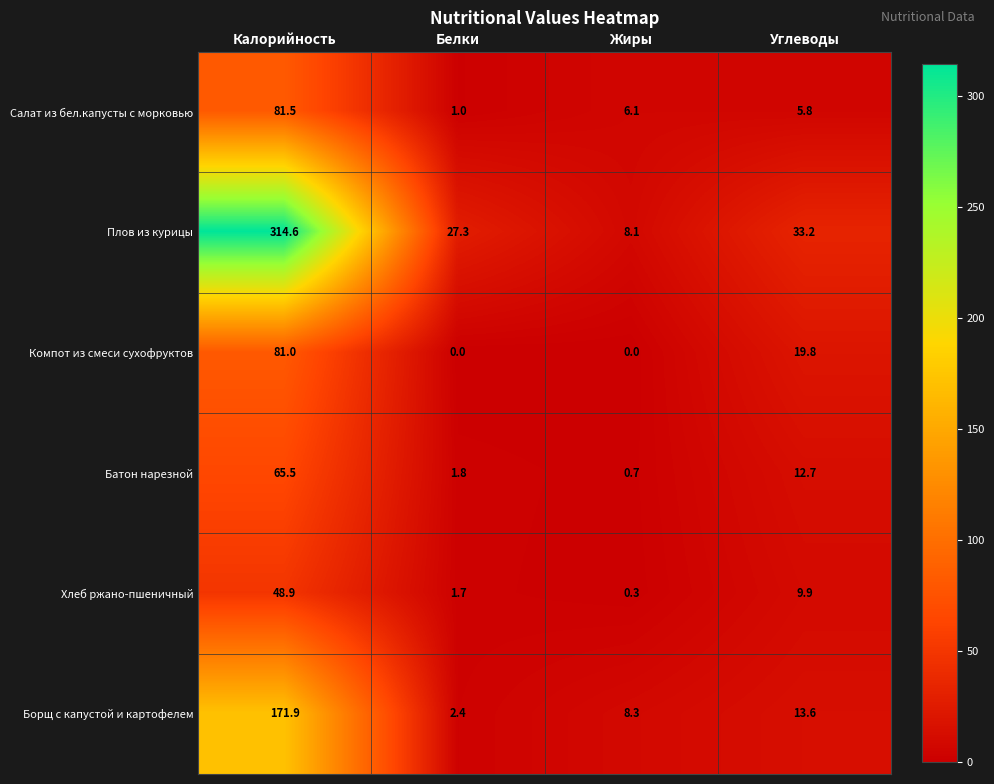

What is the difference between the maximum and second lowest values in the Батон нарезной series?

63.7